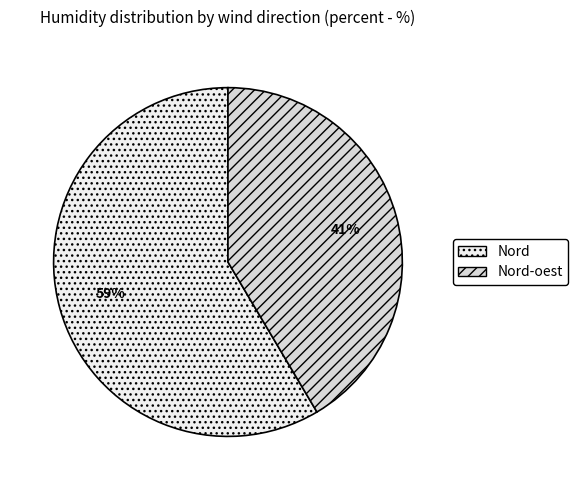

How many slices are in this pie chart?

2